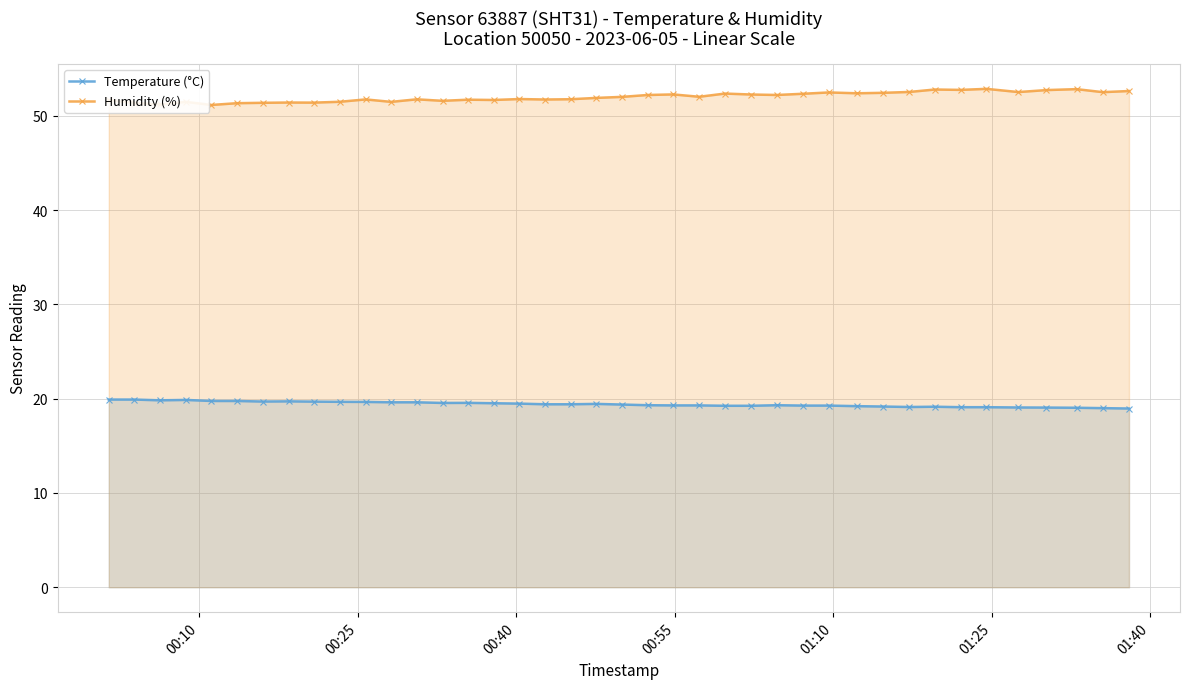

What is the greatest value displayed?

52.9